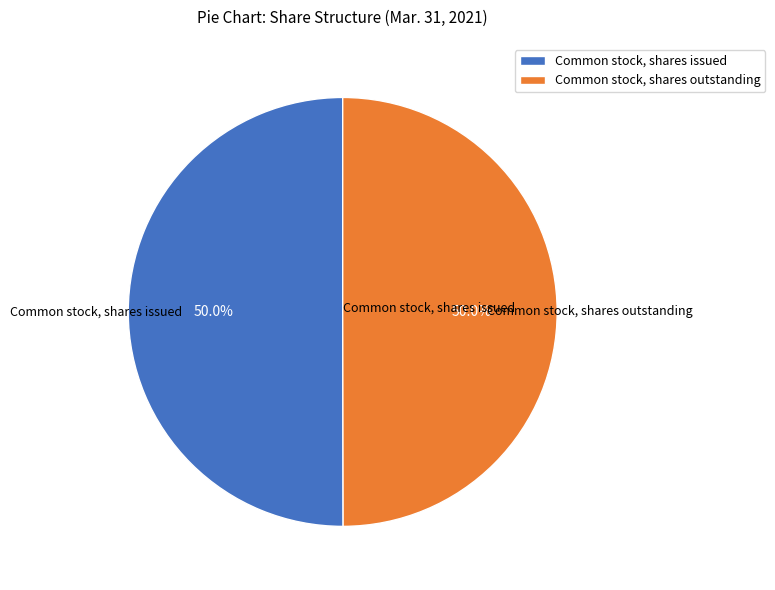

Approximately how many times larger is the value at Common stock, shares outstanding compared to Common stock, shares issued?

1.0